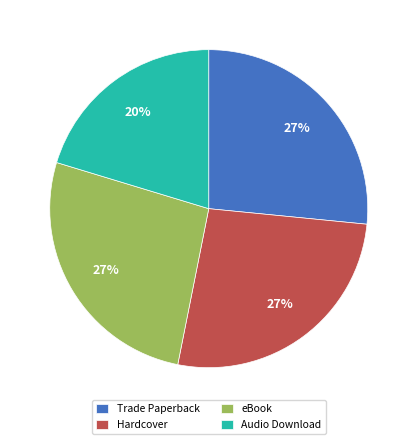

To the nearest percent, what is the average slice percentage?

25%